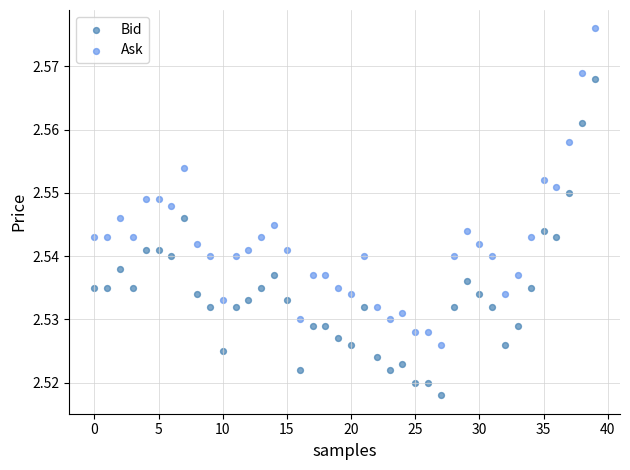

Which series reaches the minimum Y coordinate?

Bid